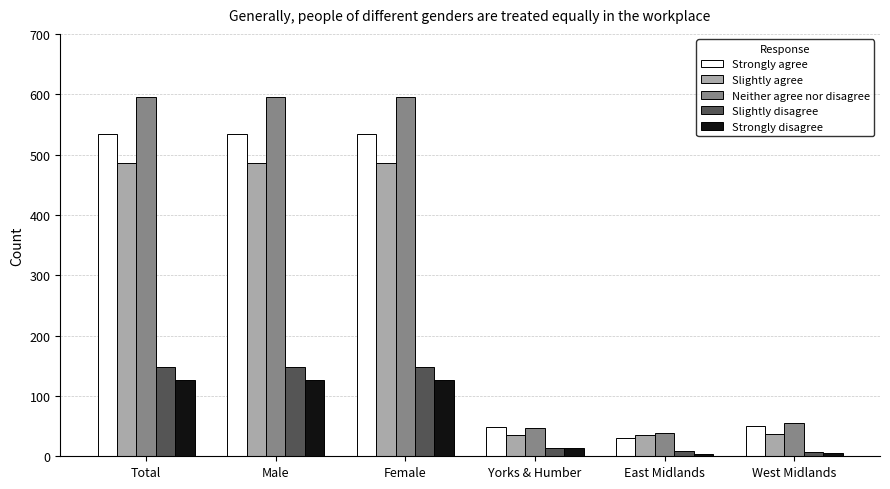

What is the greatest value displayed?

596